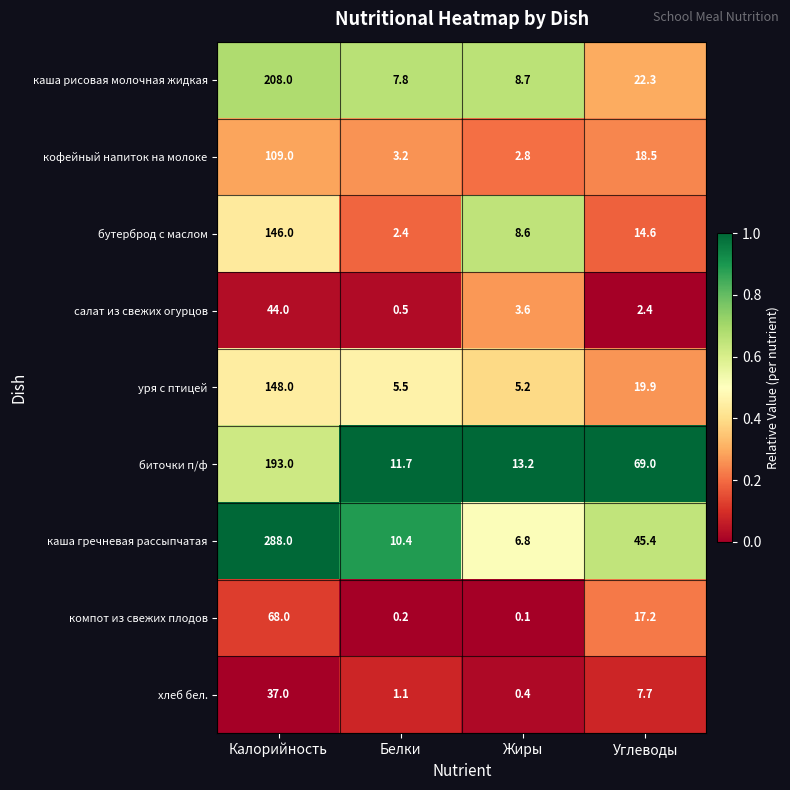

Which series has the widest spread of values?

каша гречневая рассыпчатая